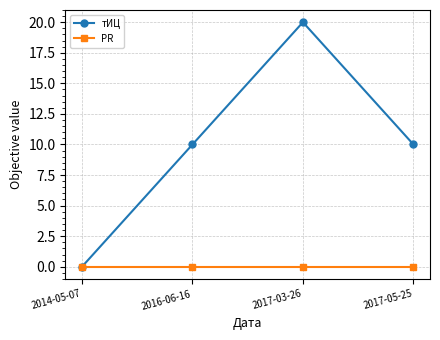

Reading right to left, list all the values displayed in this chart.

тИЦ: 10	20	10	0
PR: 0	0	0	0